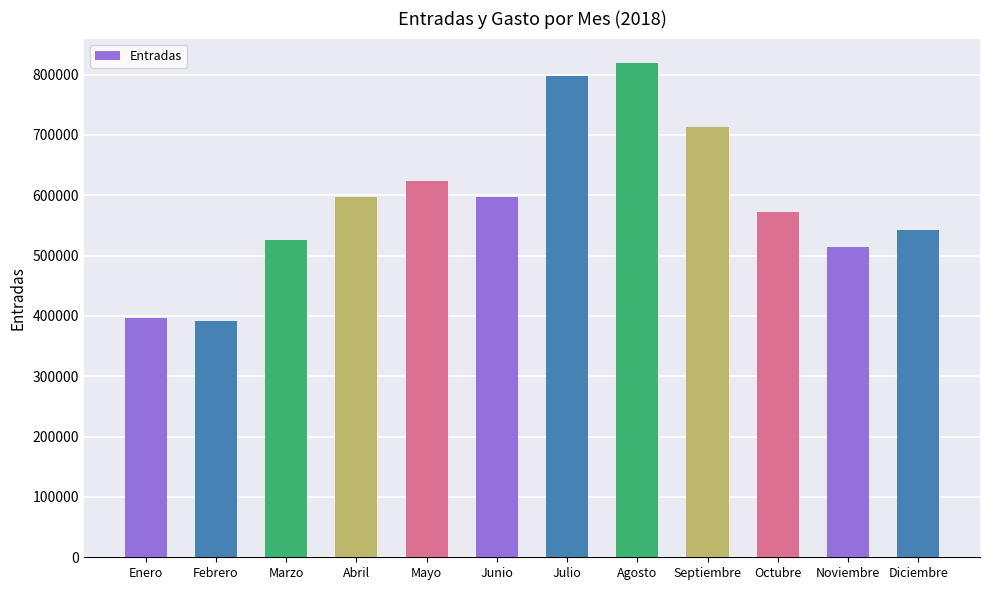

Between Septiembre and Noviembre, which is larger?

Septiembre